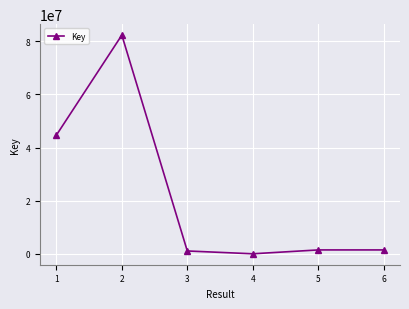

Where is the first local maximum?

2